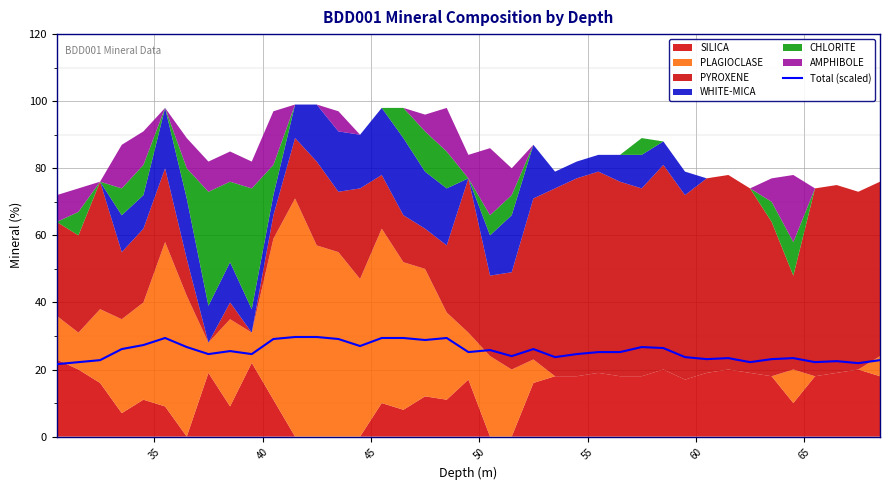

What is the highest value of the Total (scaled) series?

29.7